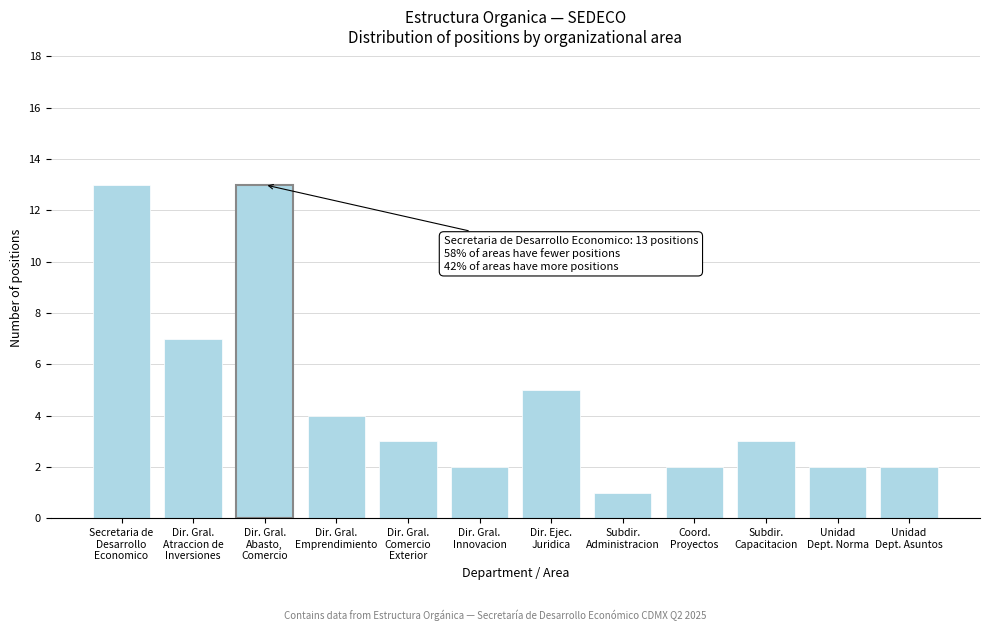

Reading right to left, transcribe all the data shown in this chart.

2	2	3	2	1	5	2	3	4	13	7	13